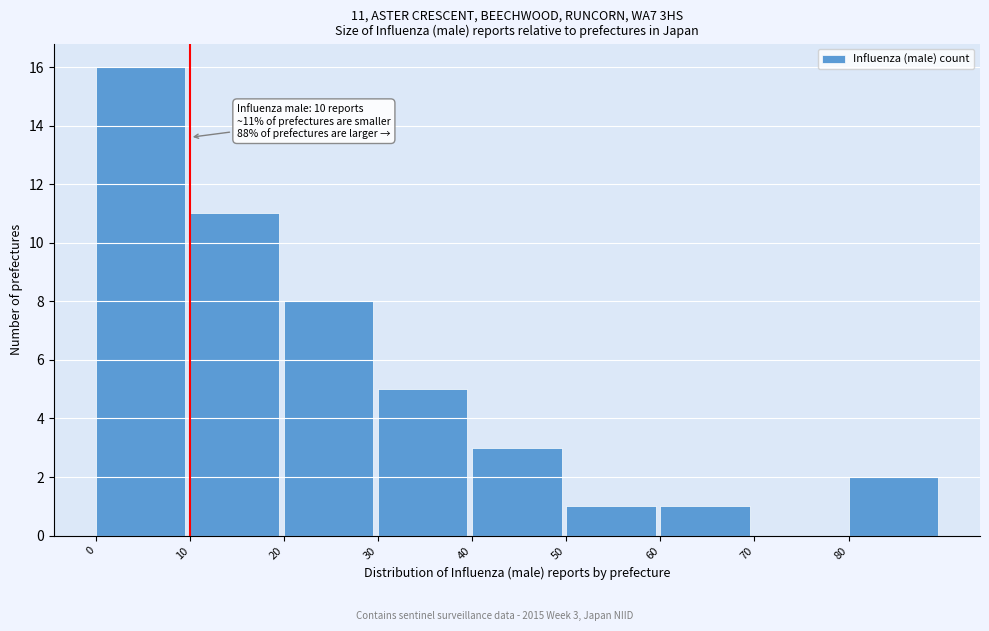

Over which range of the x-axis is the bar tallest?

0 to 10